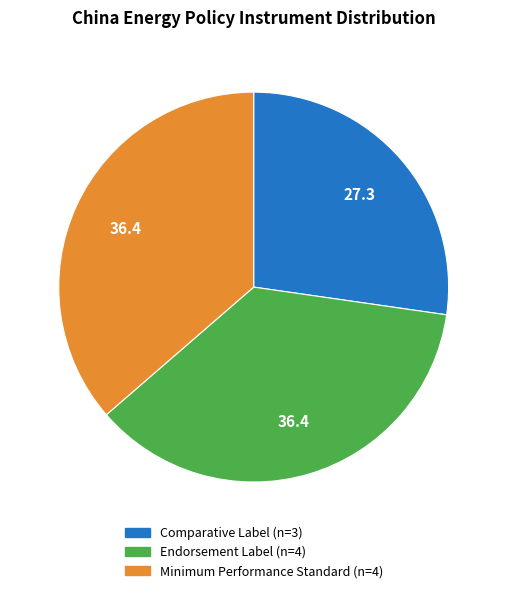

Is there any slice that represents more than half of the pie?

No